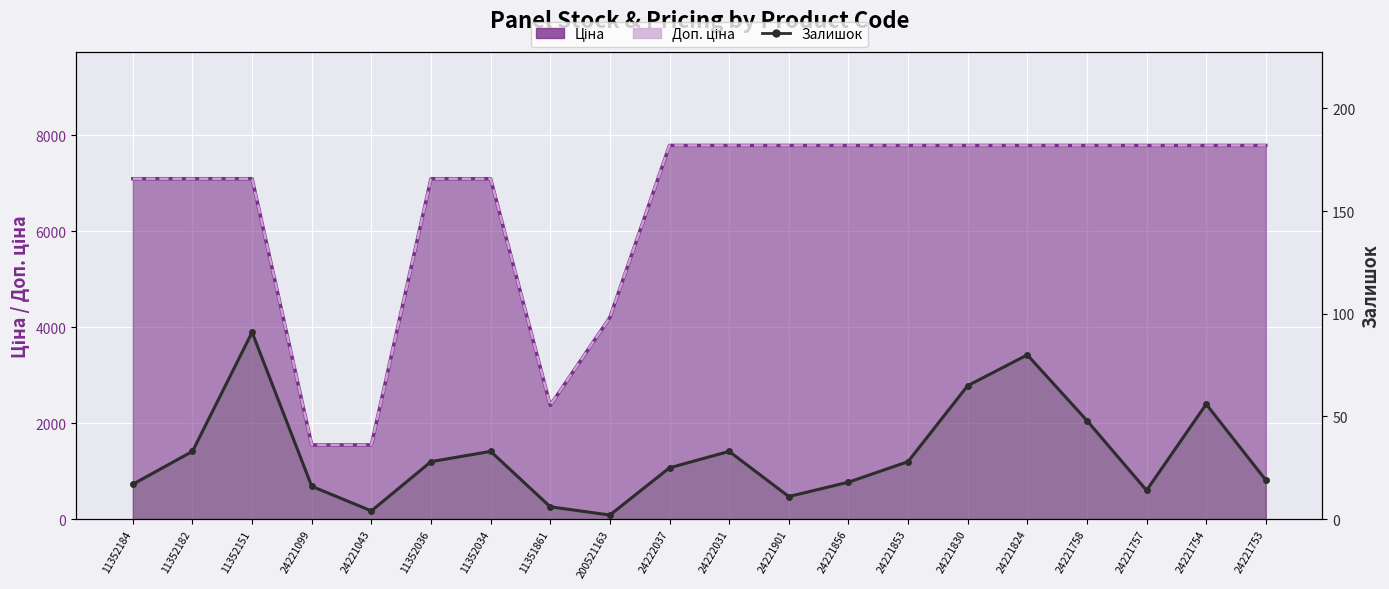

How many interior local valleys does the Доп. ціна series have?

1